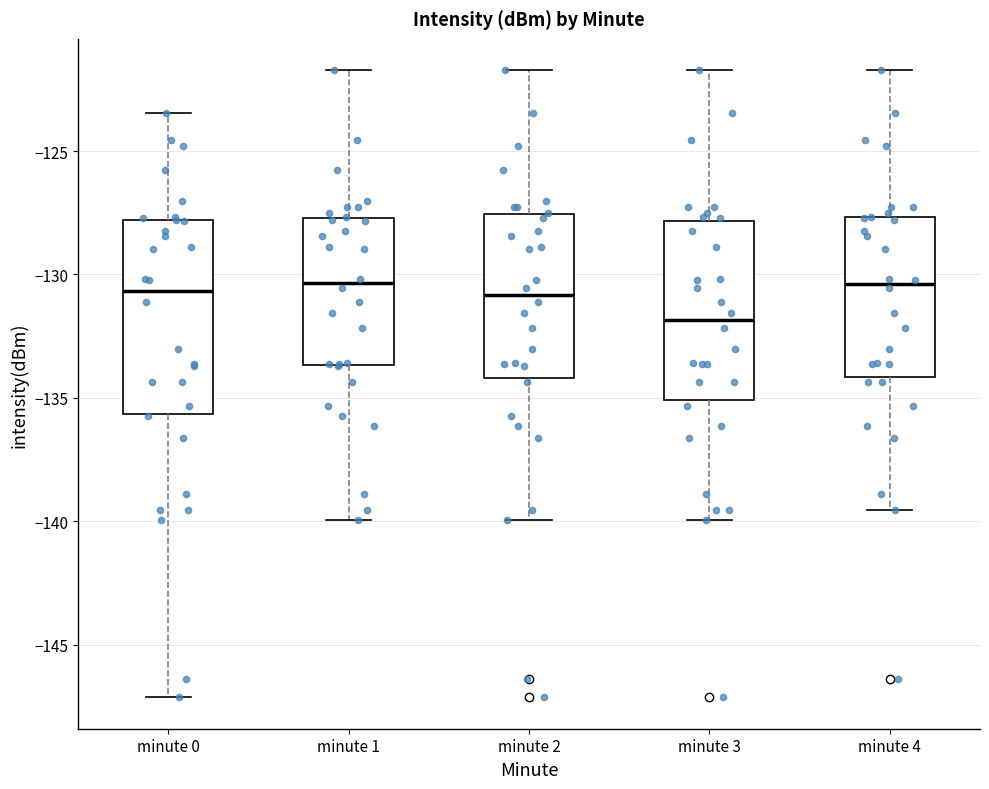

Reading left to right, read every box against the y-axis: the position of its median line, the range the box covers, and the ends of its whiskers. The values are not printed on the chart, so give them approximately, as read against the axis.

minute 0: median -130.5, box -135.5 to -128.0, whiskers -147.0 to -123.5
minute 1: median -130.5, box -133.5 to -127.5, whiskers -140.0 to -121.5
minute 2: median -131.0, box -134.0 to -127.5, whiskers -140.0 to -121.5
minute 3: median -132.0, box -135.0 to -128.0, whiskers -140.0 to -121.5
minute 4: median -130.5, box -134.0 to -127.5, whiskers -139.5 to -121.5